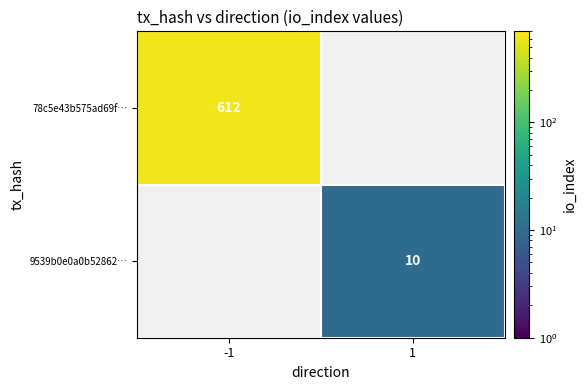

Is it true that 9539b0e0a0b52862… equals 10 at 1?

True